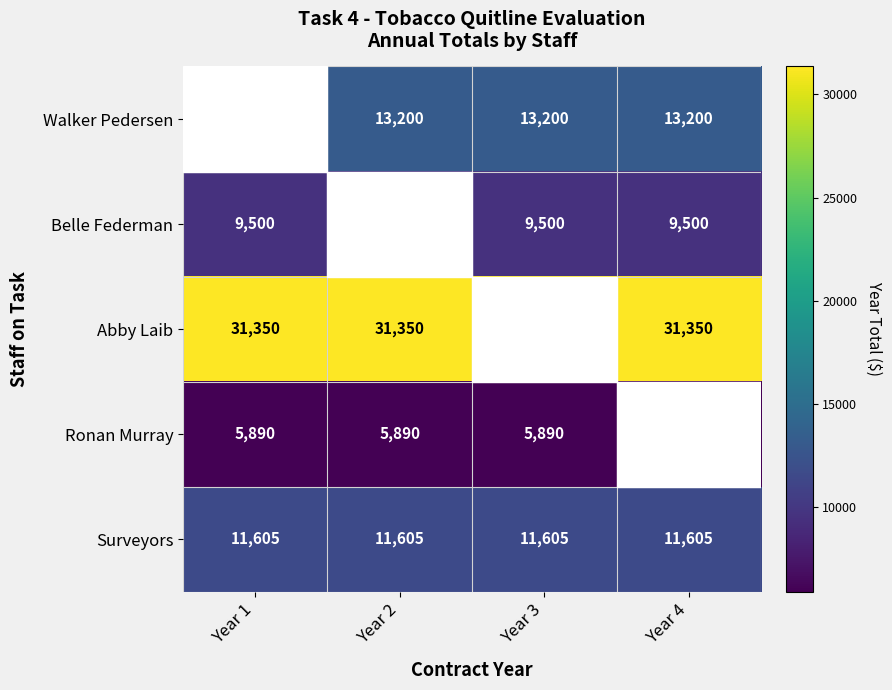

What is the sum of the Surveyors values at Year 2 and Year 3?

23210